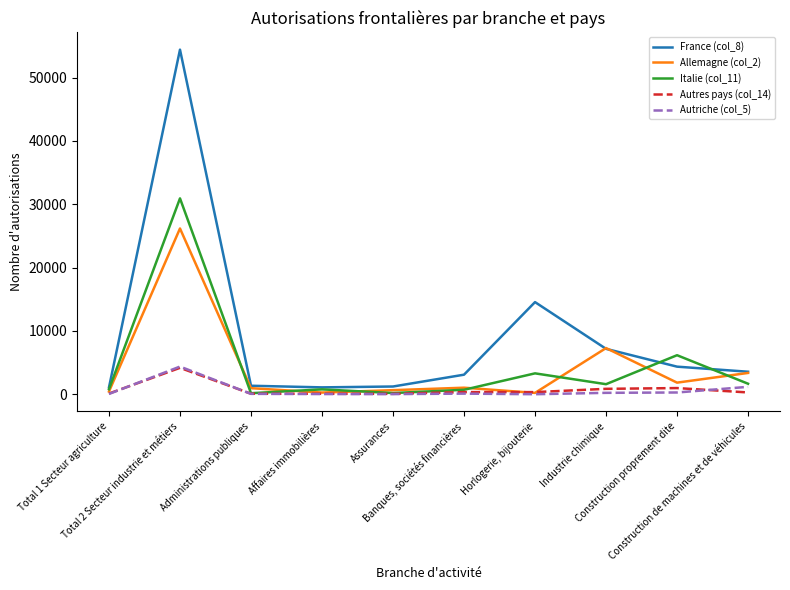

What position from the left is Construction de machines et de véhicules?

10